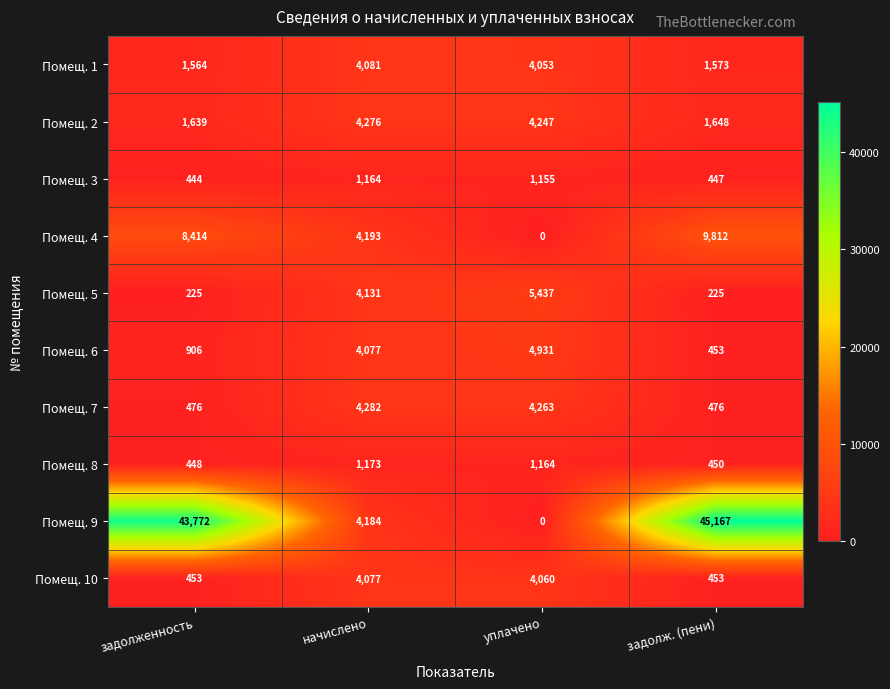

What is the approximate value of Помещ. 8 at уплачено, to the nearest 100?

1200